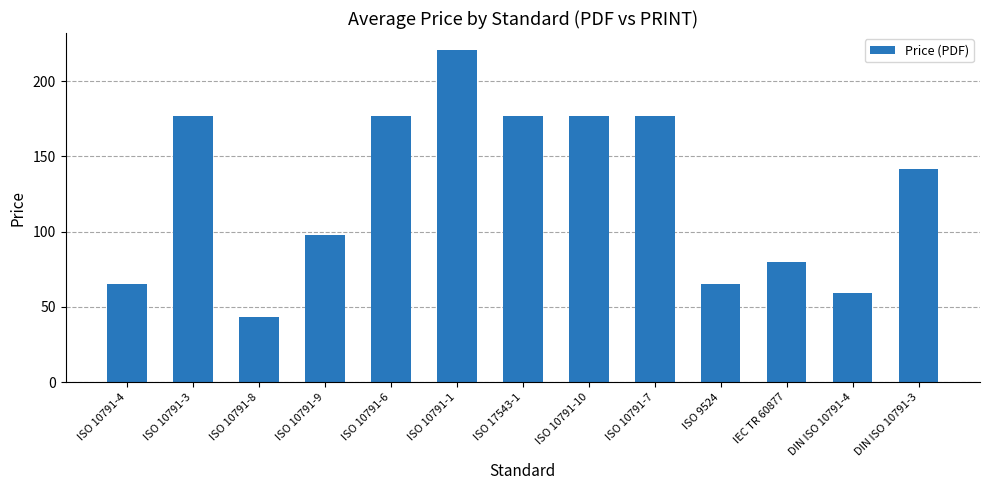

Reading left to right, extract all data points from this chart.

ISO 10791-4=65.0	ISO 10791-3=177.0	ISO 10791-8=43.0	ISO 10791-9=98.0	ISO 10791-6=177.0	ISO 10791-1=221.0	ISO 17543-1=177.0	ISO 10791-10=177.0	ISO 10791-7=177.0	ISO 9524=65.0	IEC TR 60877=80.0	DIN ISO 10791-4=59.4	DIN ISO 10791-3=142.0